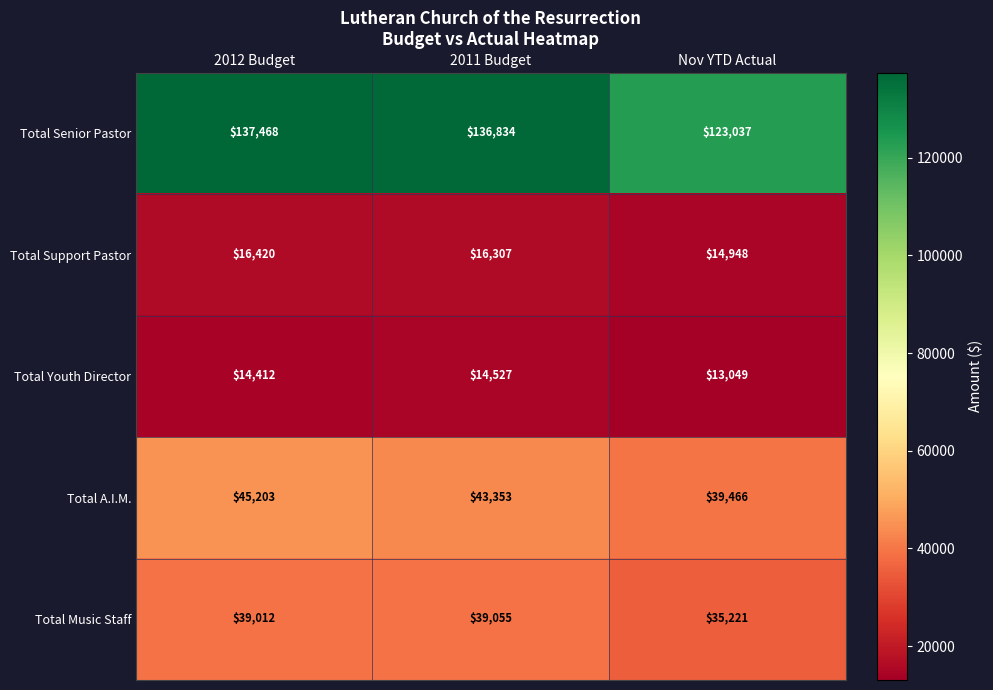

Which series has the widest spread of values?

Total Senior Pastor